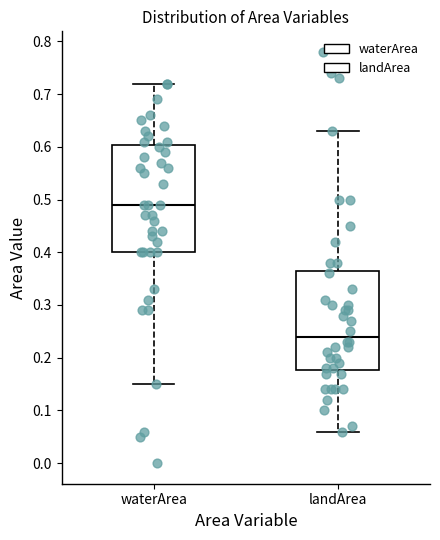

Which box is the tallest, from its lower edge to its upper edge?

waterArea